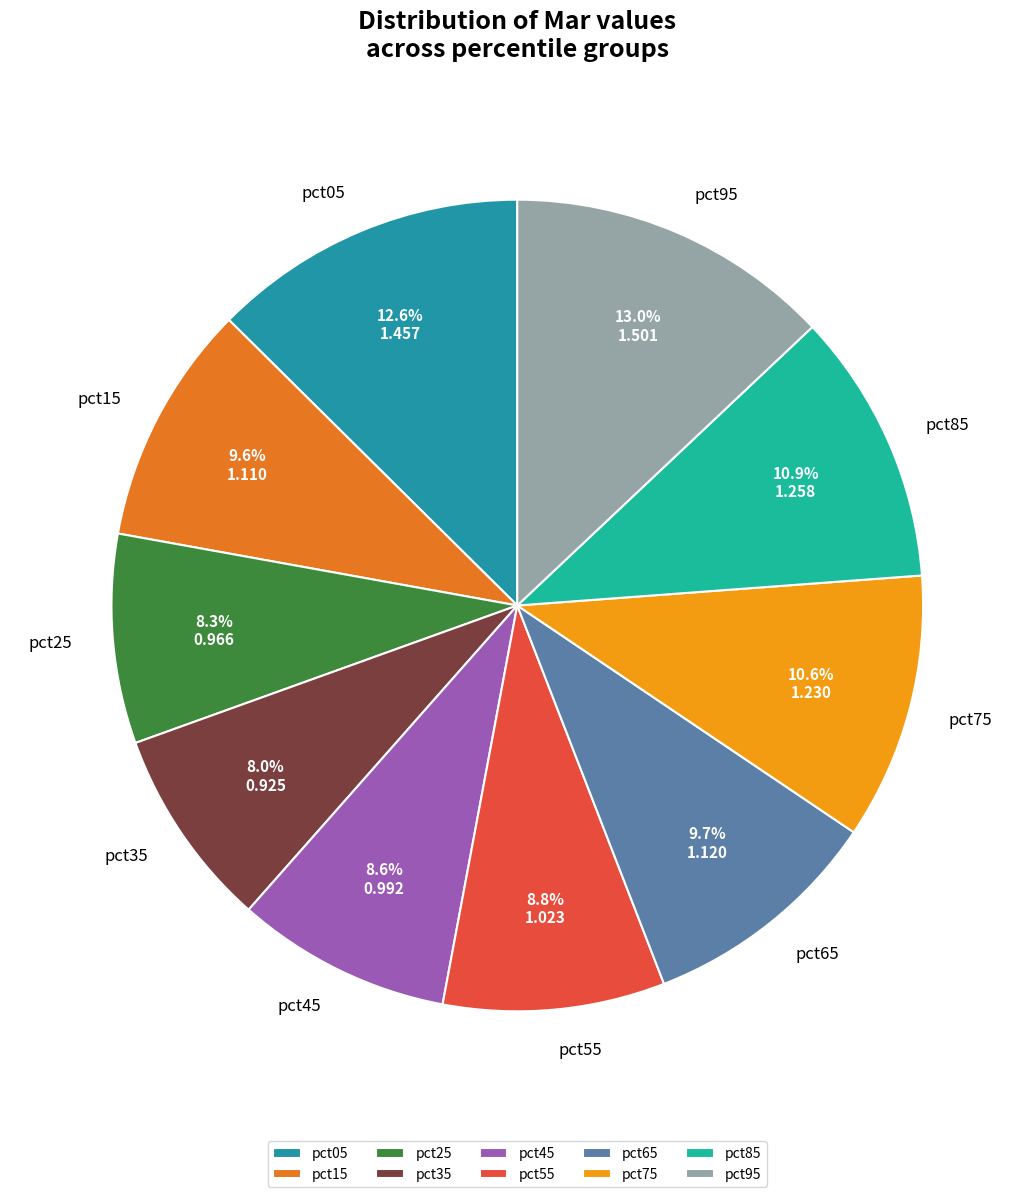

How much of the chart is everything except pct45?

91.4%